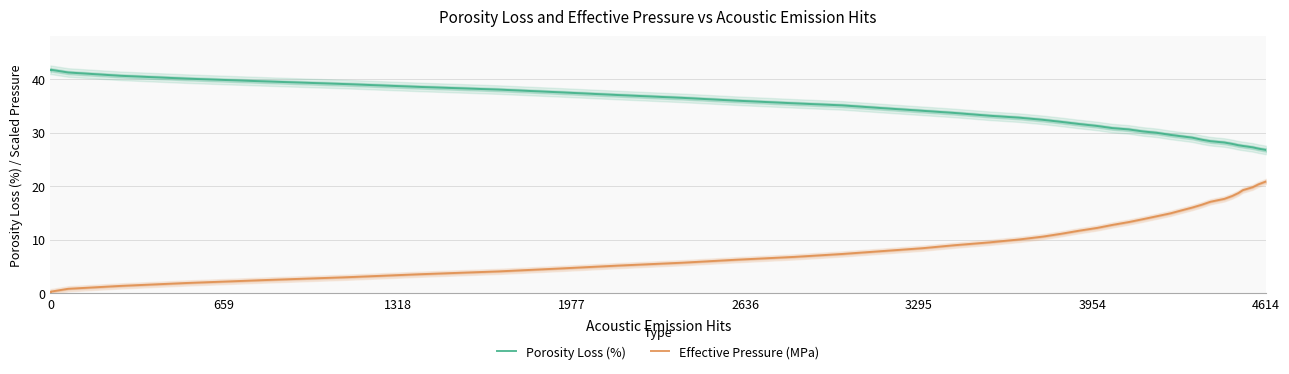

How many data points does each series have?

40